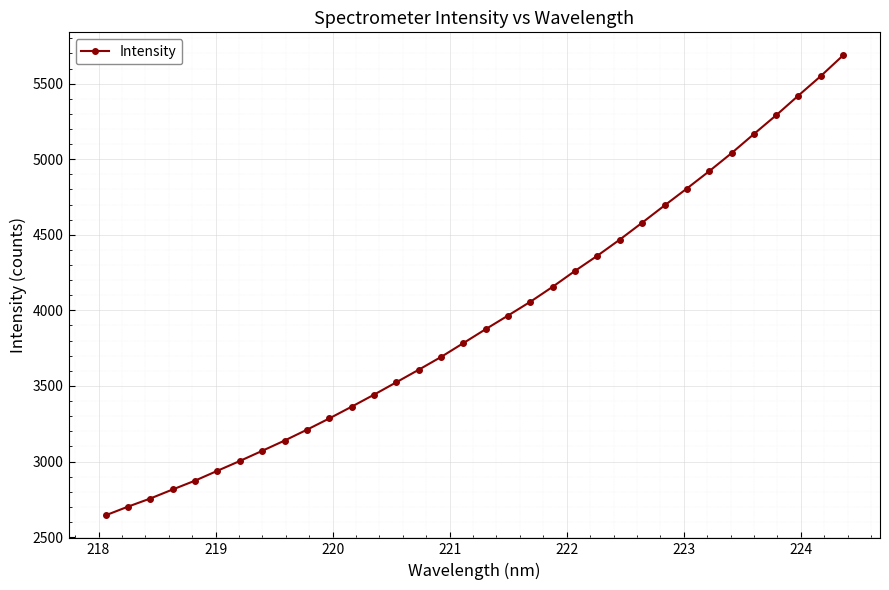

What is the value of the 24th point from the left?

4468.5